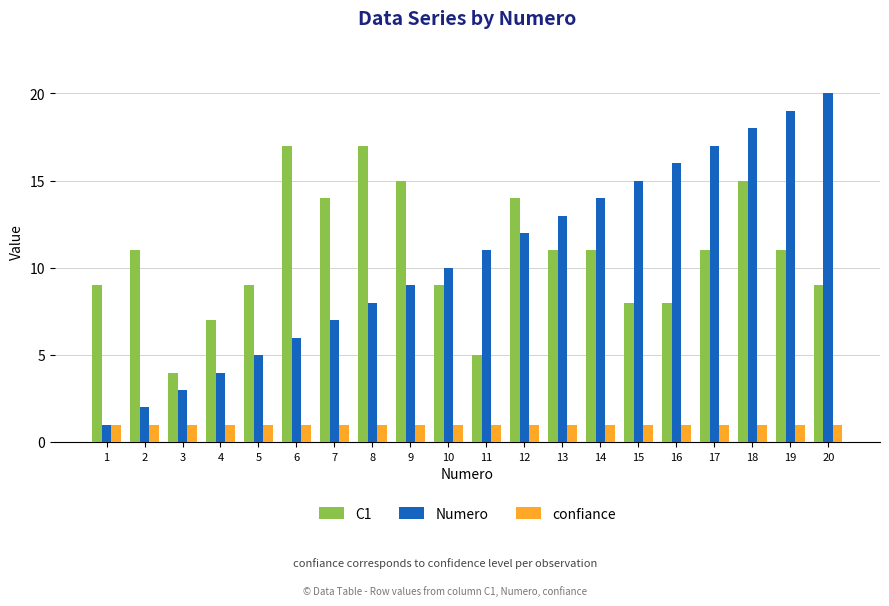

List the series in order of their peak value, highest first.

Numero, C1, confiance